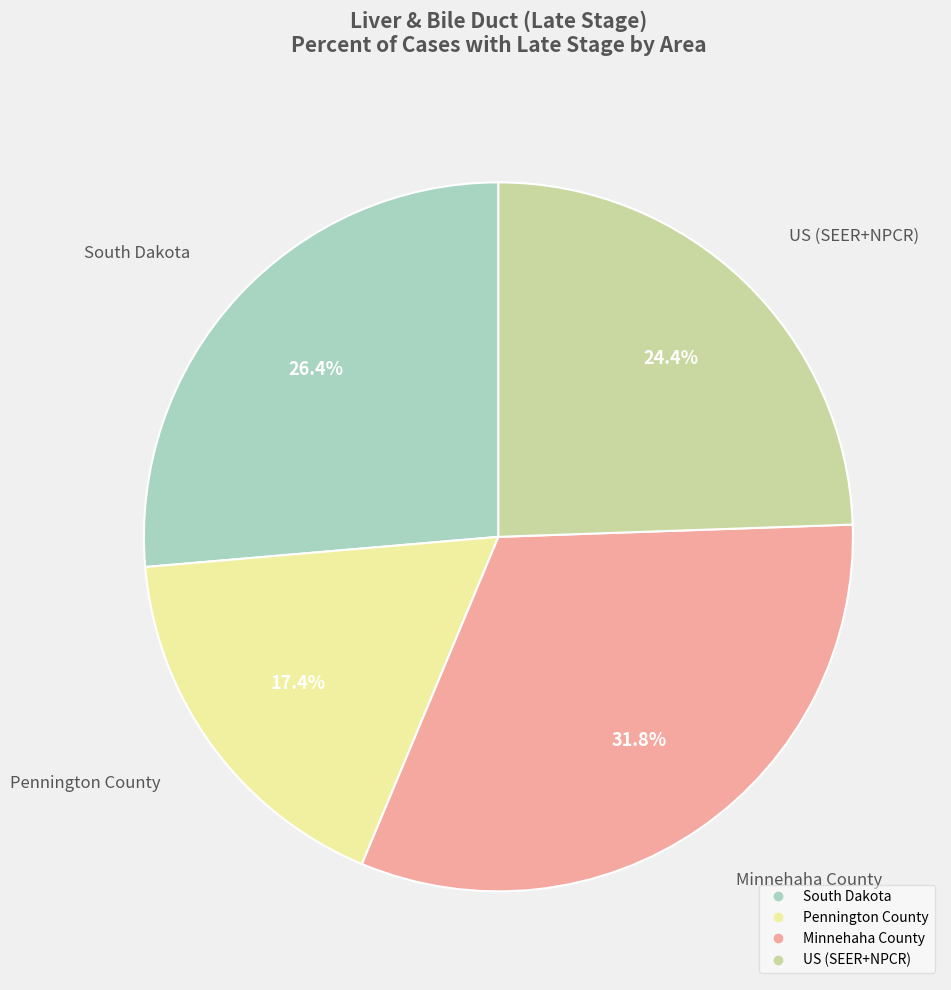

To the nearest percent, what is the difference between the US (SEER+NPCR) and South Dakota slice percentages?

2%